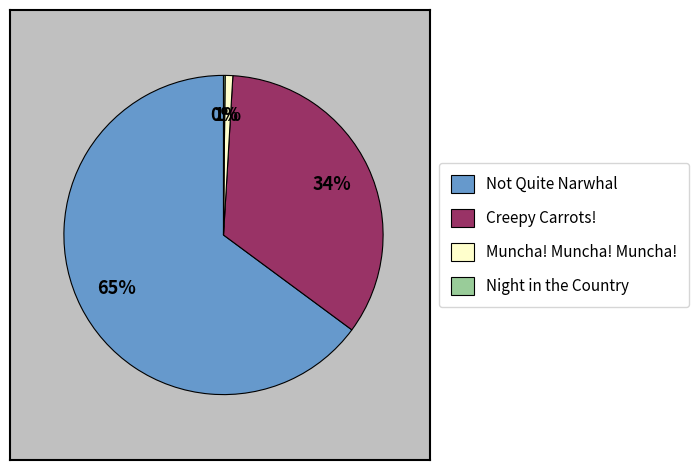

What is the majority slice?

Not Quite Narwhal